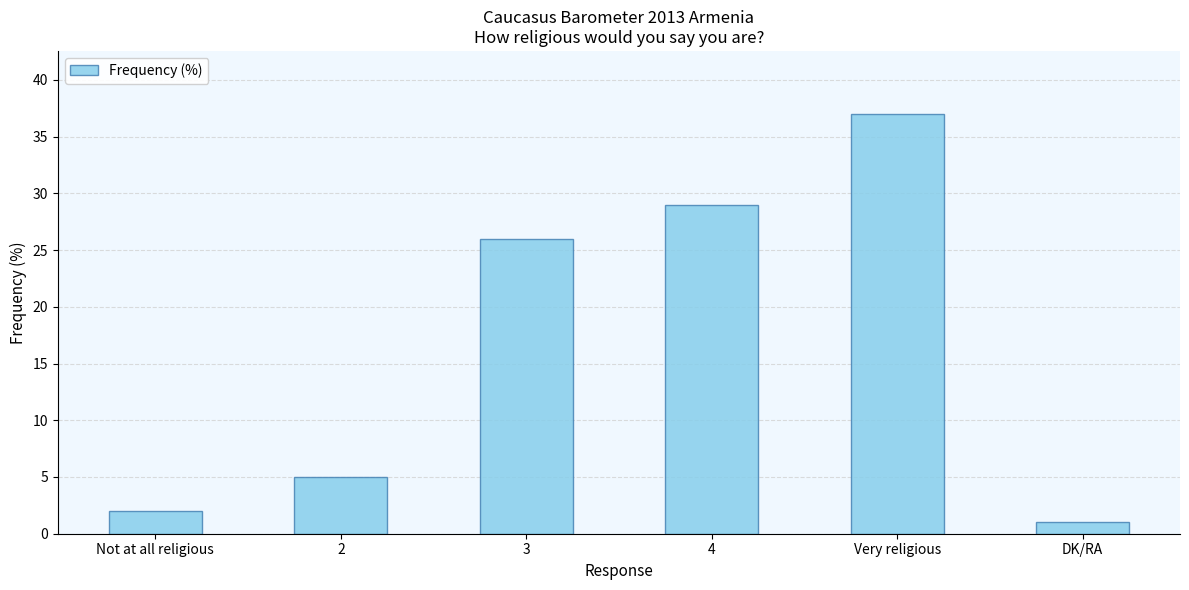

List the labels in order of value, smallest first.

DK/RA, Not at all religious, 2, 3, 4, Very religious